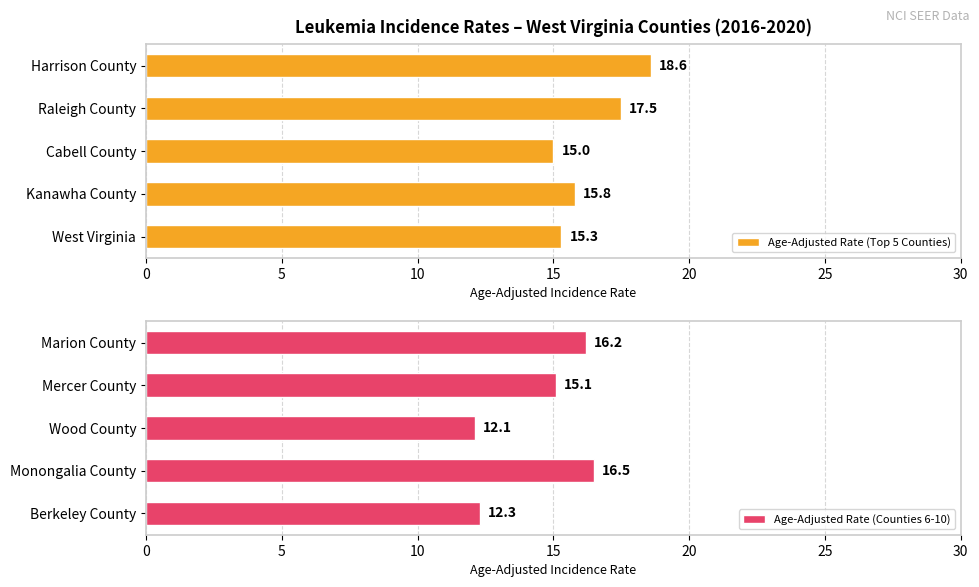

What is the average value of the Age-Adjusted Rate (Counties 6-10) series?

14.4